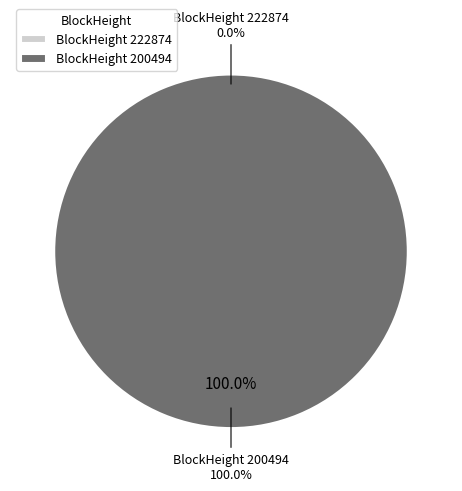

True or false: 222874 accounts for 14% of the total.

False